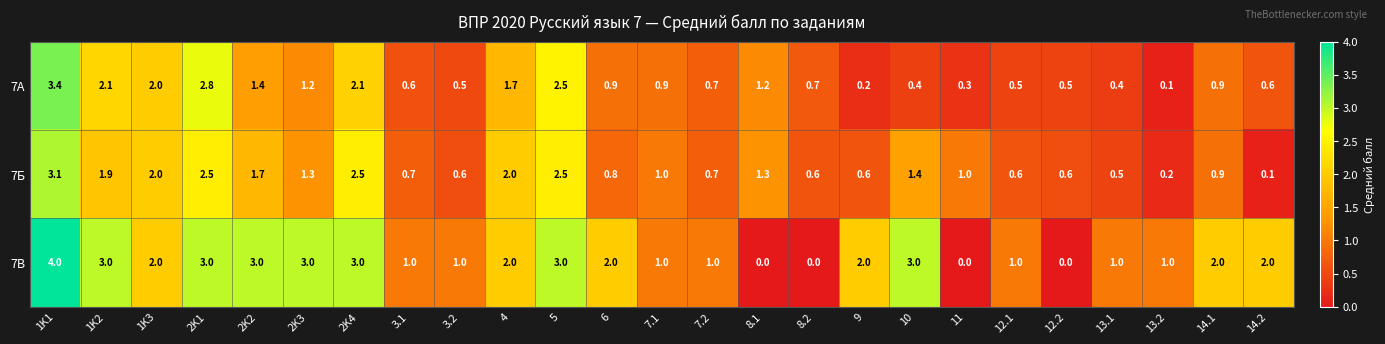

Which label corresponds to the largest value in the chart?

1K1